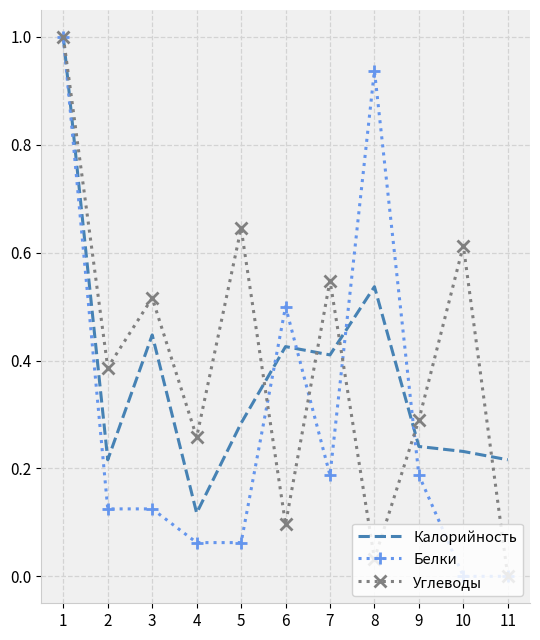

What is the highest value of the Углеводы series?

1.0